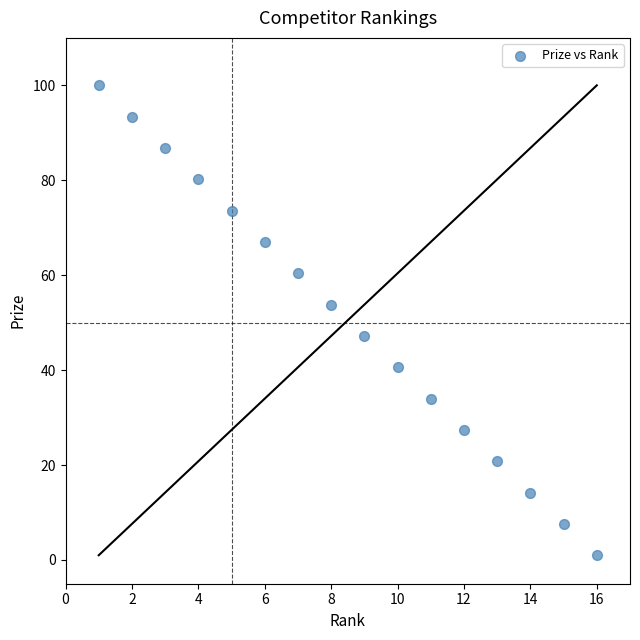

What is the range of X values (max minus min)?

15.0